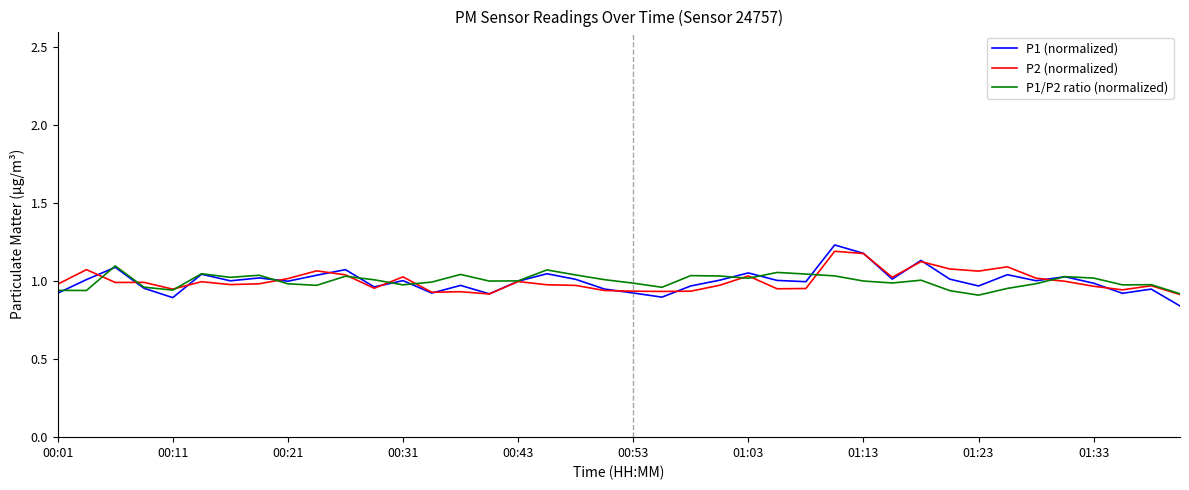

Is this an area chart (filled region under the line)?

No